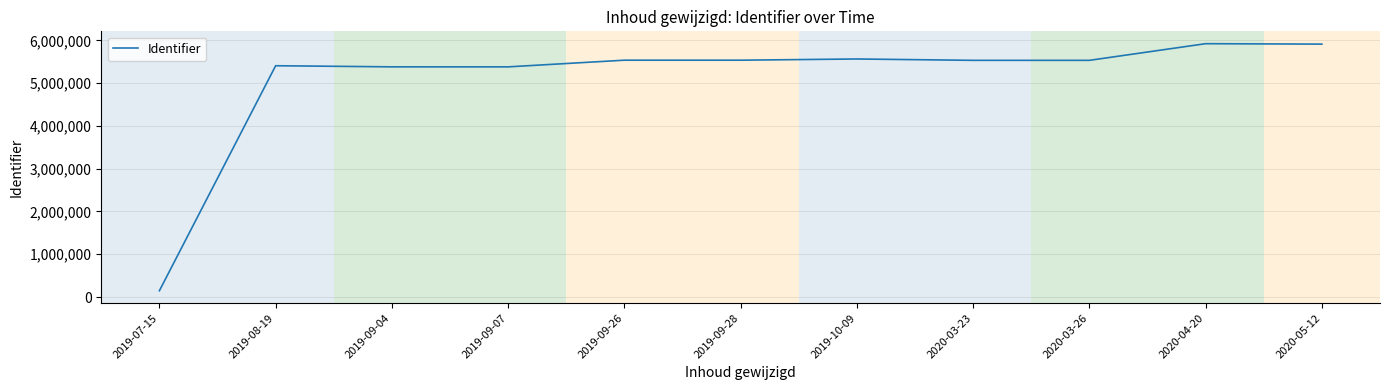

What is the greatest value displayed?

5922183